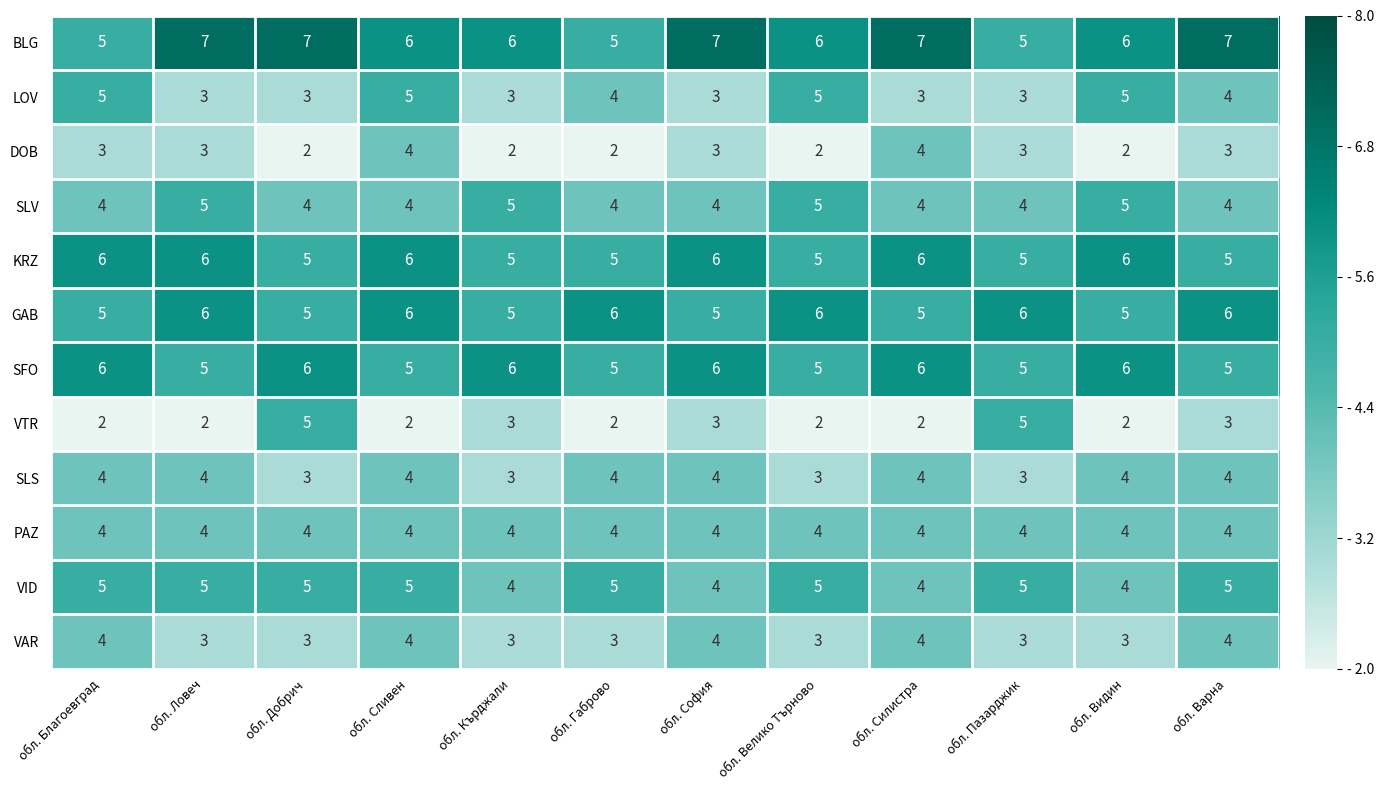

True or false: VTR has a value of 1 at обл. Добрич.

False